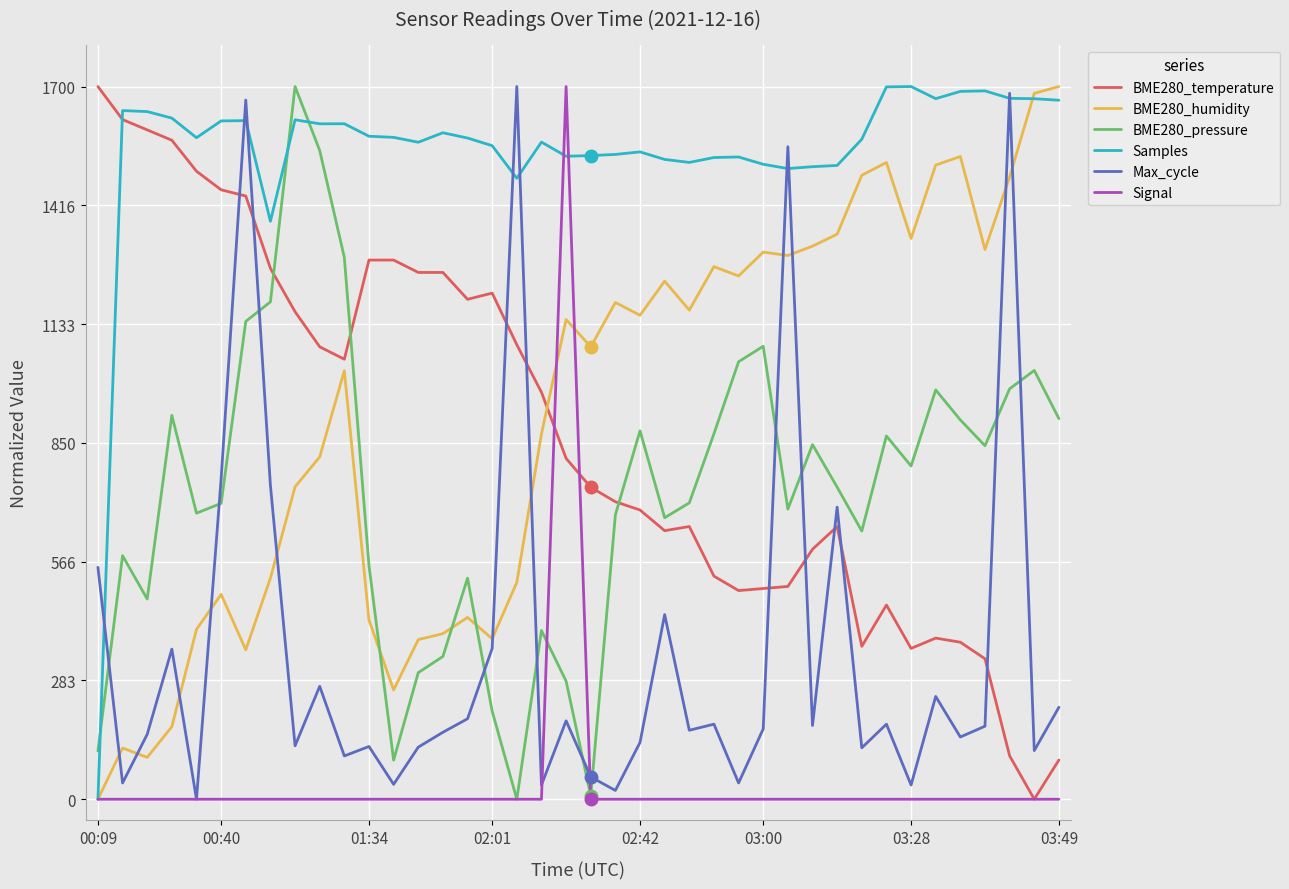

In Signal, how many points are higher than both neighbors (excluding endpoints)?

1